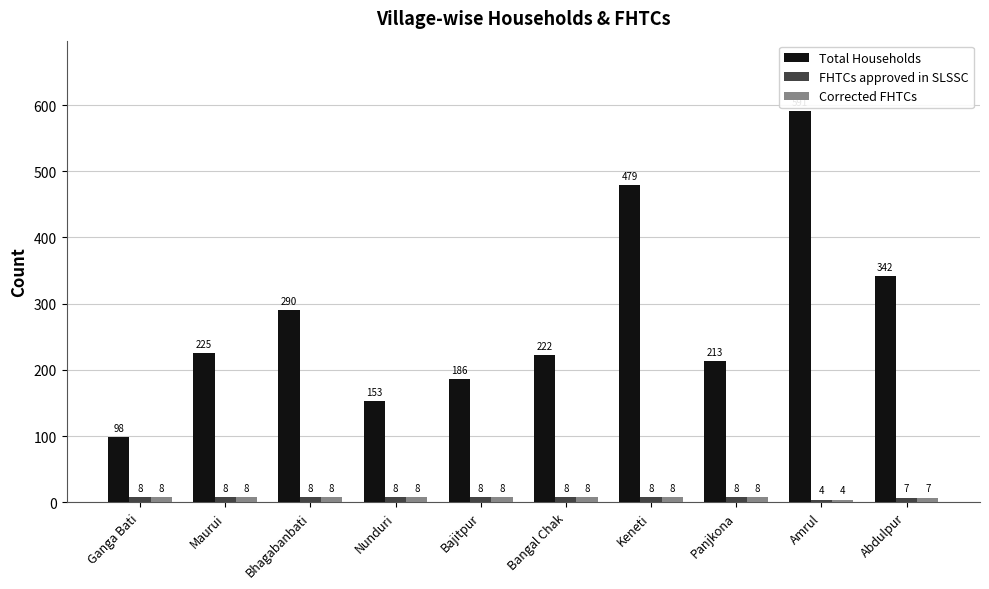

What is the label of the 8th bar from the left?

Panjkona